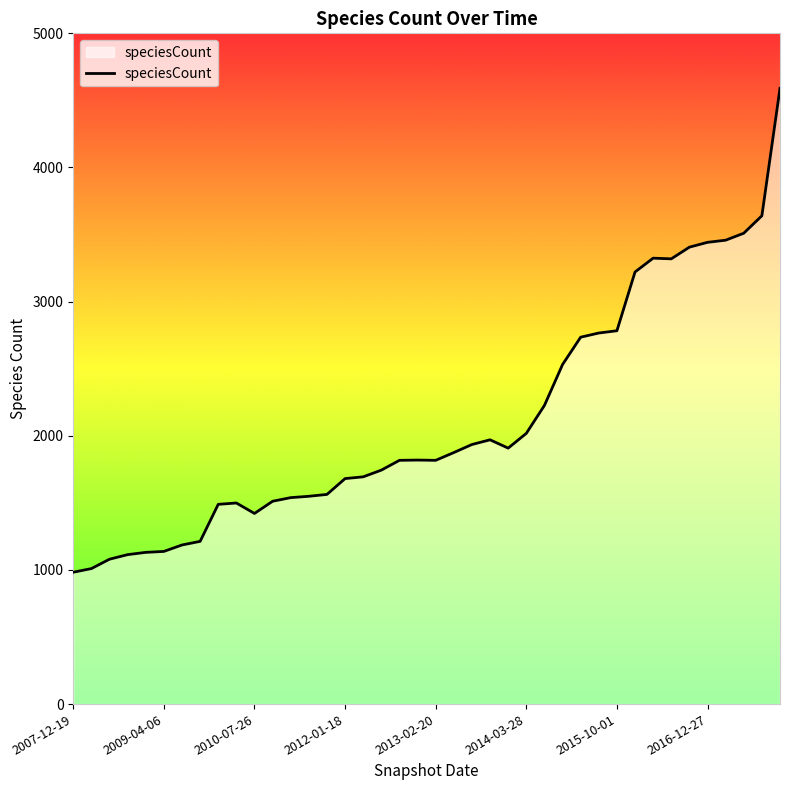

What is the smallest value displayed?

983